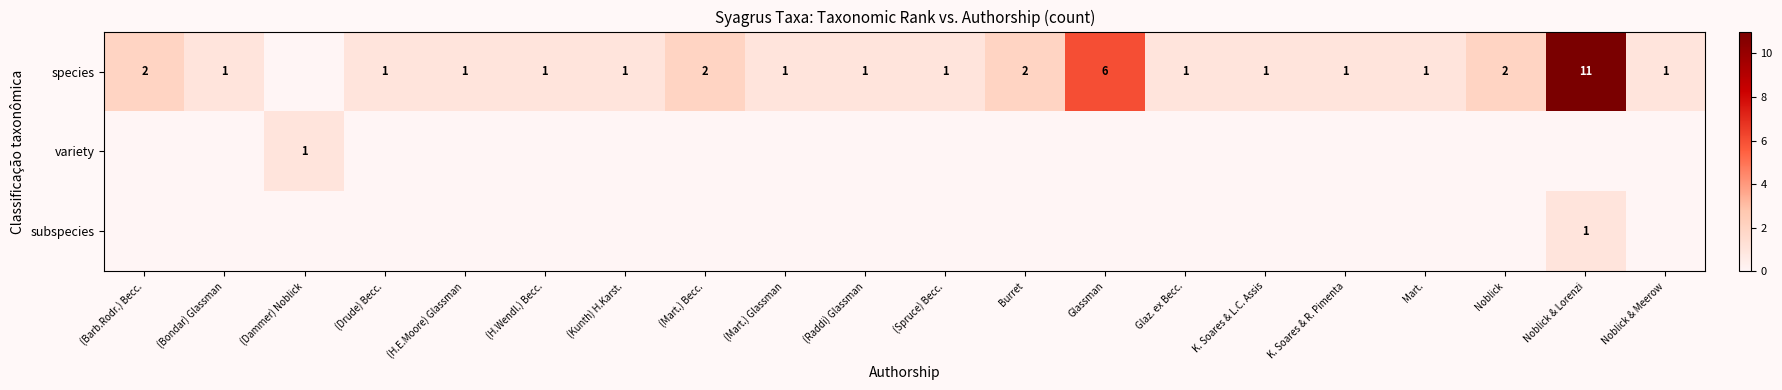

Count the number of categories in the chart.

20